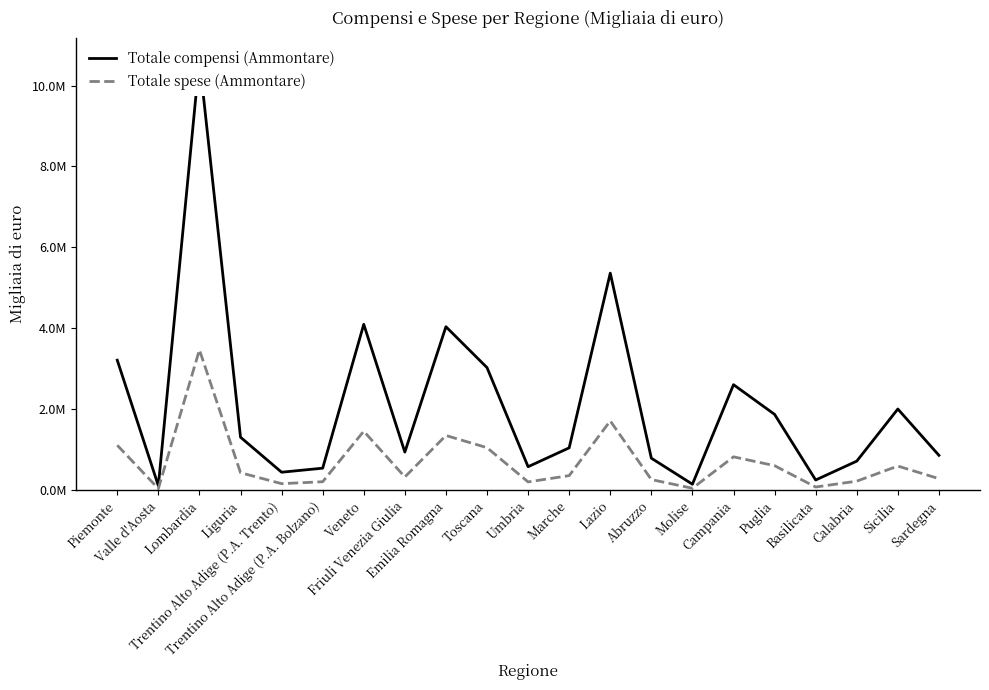

How many data points in Totale spese (Ammontare) are less than 355543?

10